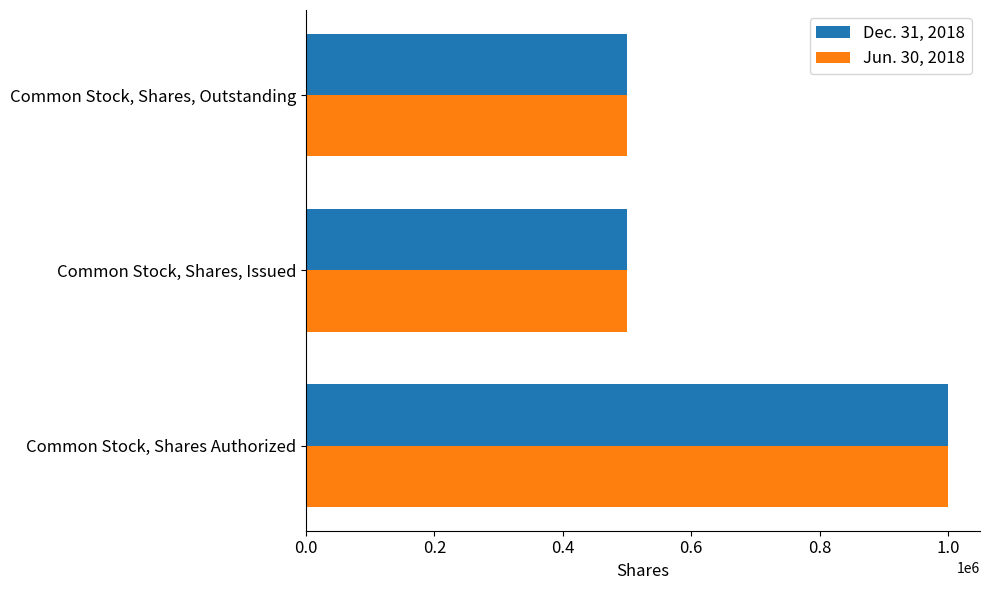

What is the total value across all series at Common Stock, Shares, Issued?

1000000